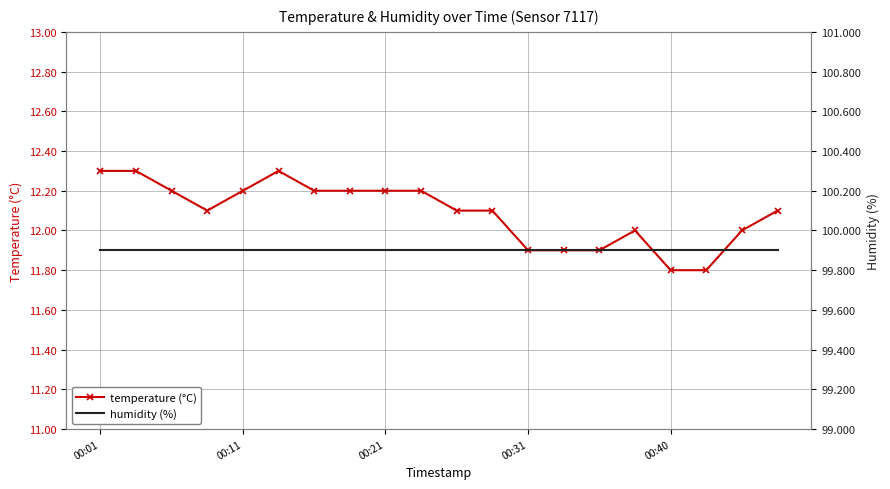

True or false: temperature (°C) has more than 1 points higher than both neighbors.

True